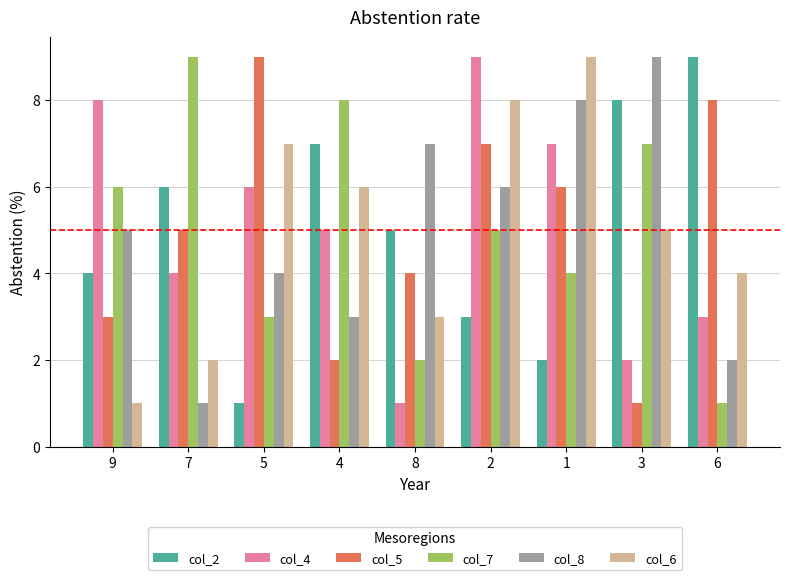

The value of col_4 at 1 is 7. True or false?

True